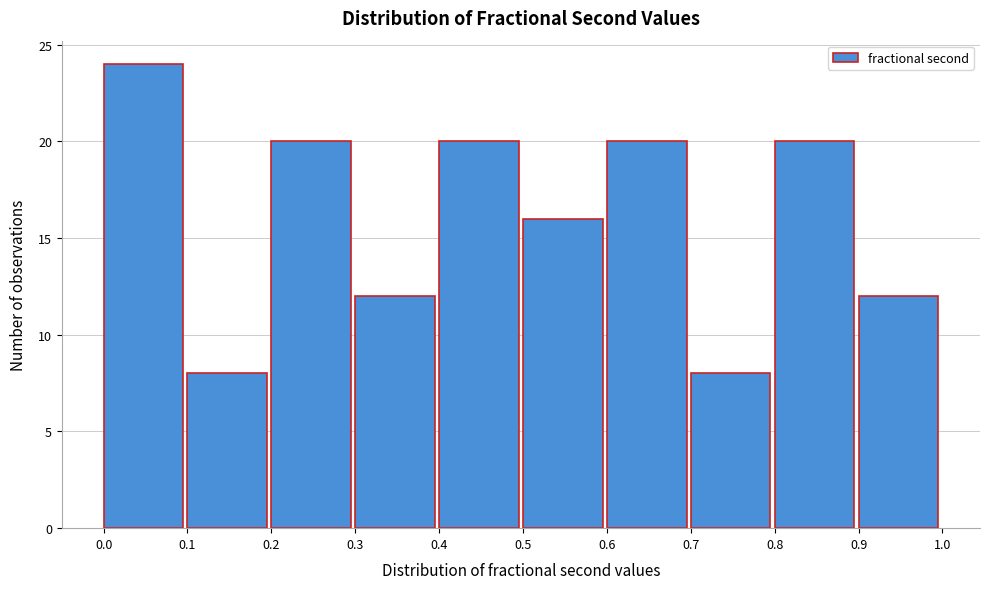

Which range on the x-axis has the tallest bar?

0.0 to 0.1